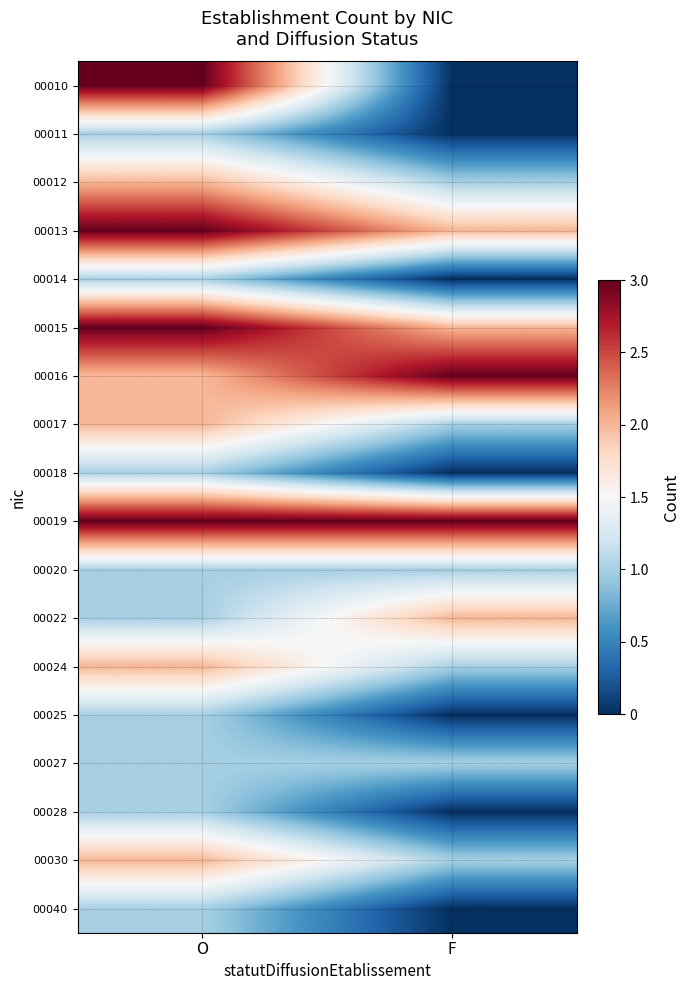

Reading left to right, what are all the values shown in this chart?

00010: O=3	F=0
00011: O=1	F=0
00012: O=2	F=1
00013: O=3	F=2
00014: O=1	F=0
00015: O=3	F=2
00016: O=2	F=3
00017: O=2	F=1
00018: O=1	F=0
00019: O=3	F=3
00020: O=1	F=1
00022: O=1	F=2
00024: O=2	F=1
00025: O=1	F=0
00027: O=1	F=1
00028: O=1	F=0
00030: O=2	F=1
00040: O=1	F=0